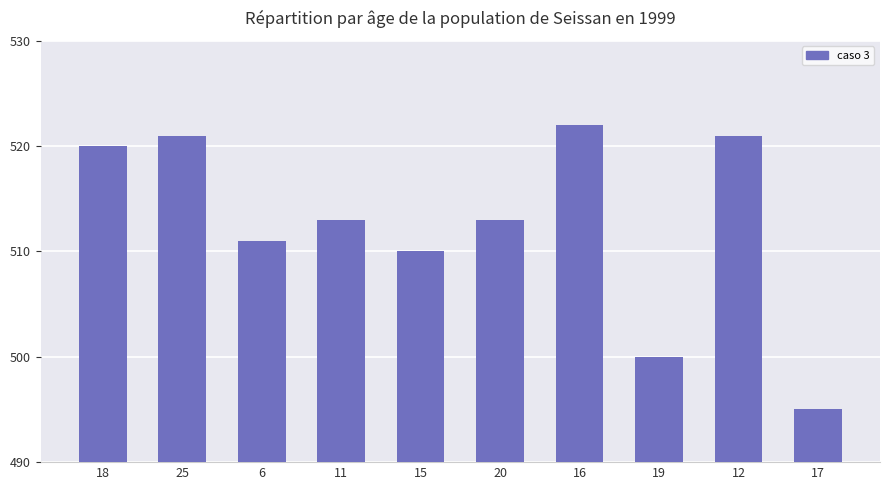

What is the smallest value displayed?

495